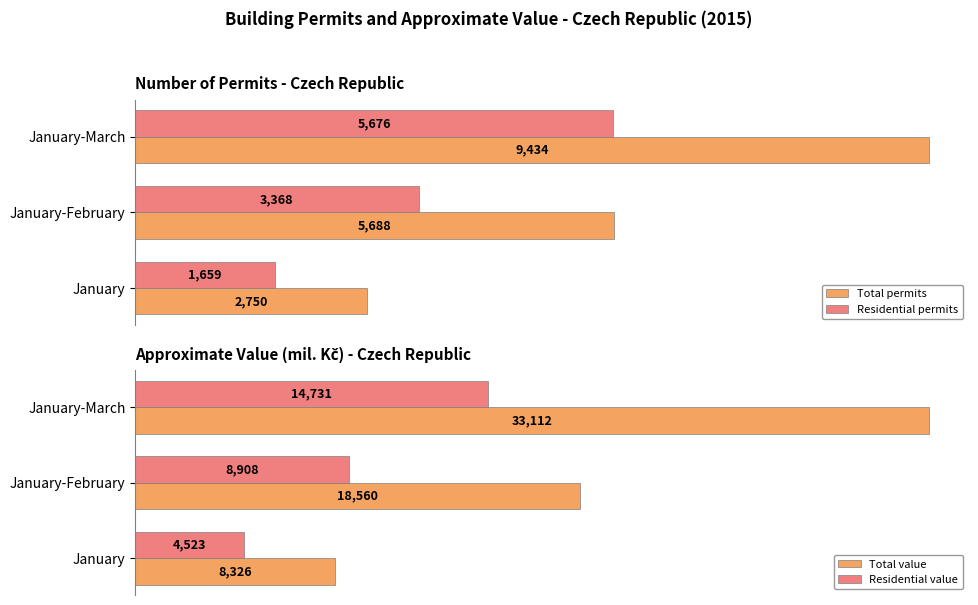

What is the difference between the maximum and minimum values in the Residential value series?

10208